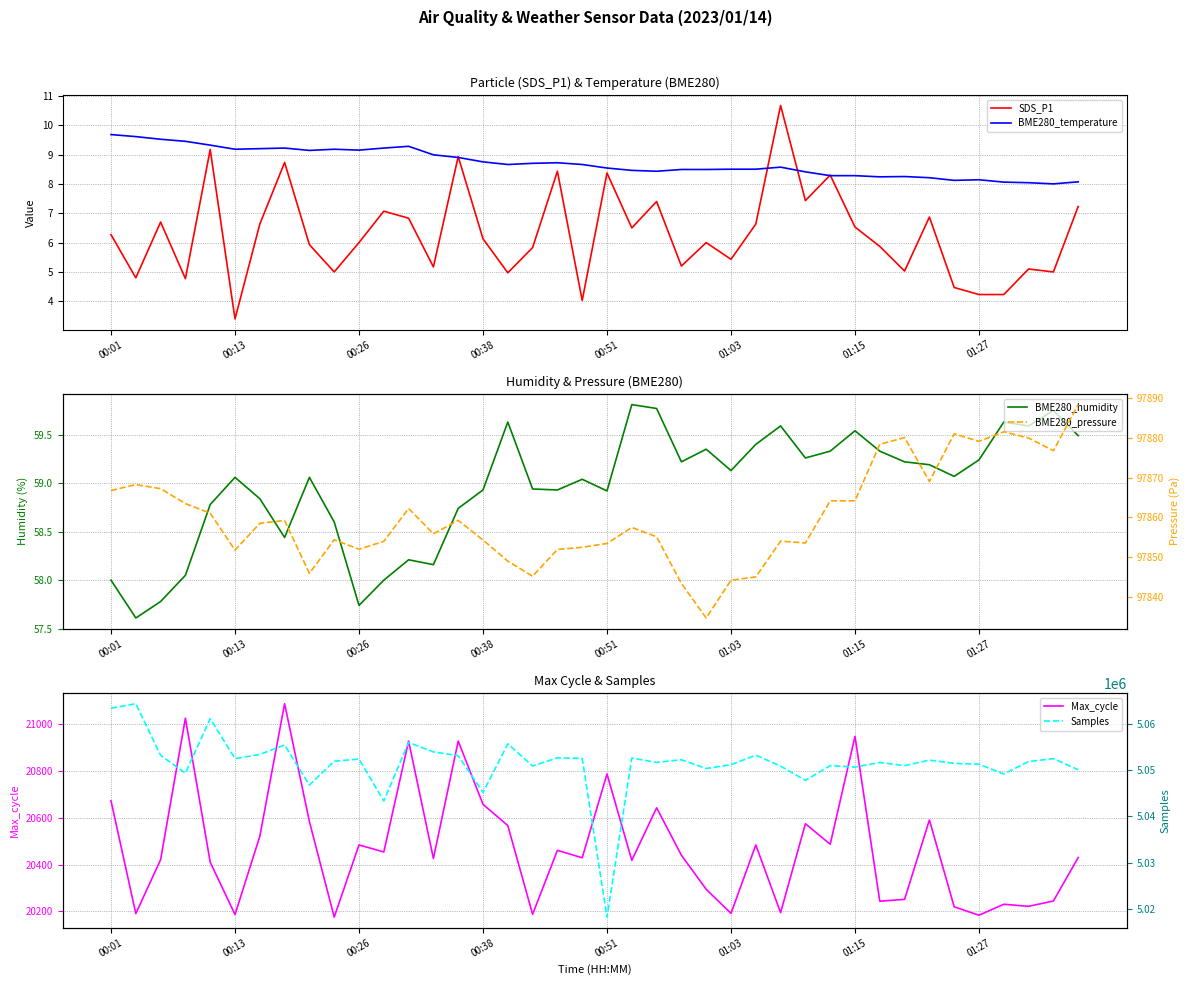

How many values in the Samples series are below 5051944?

20